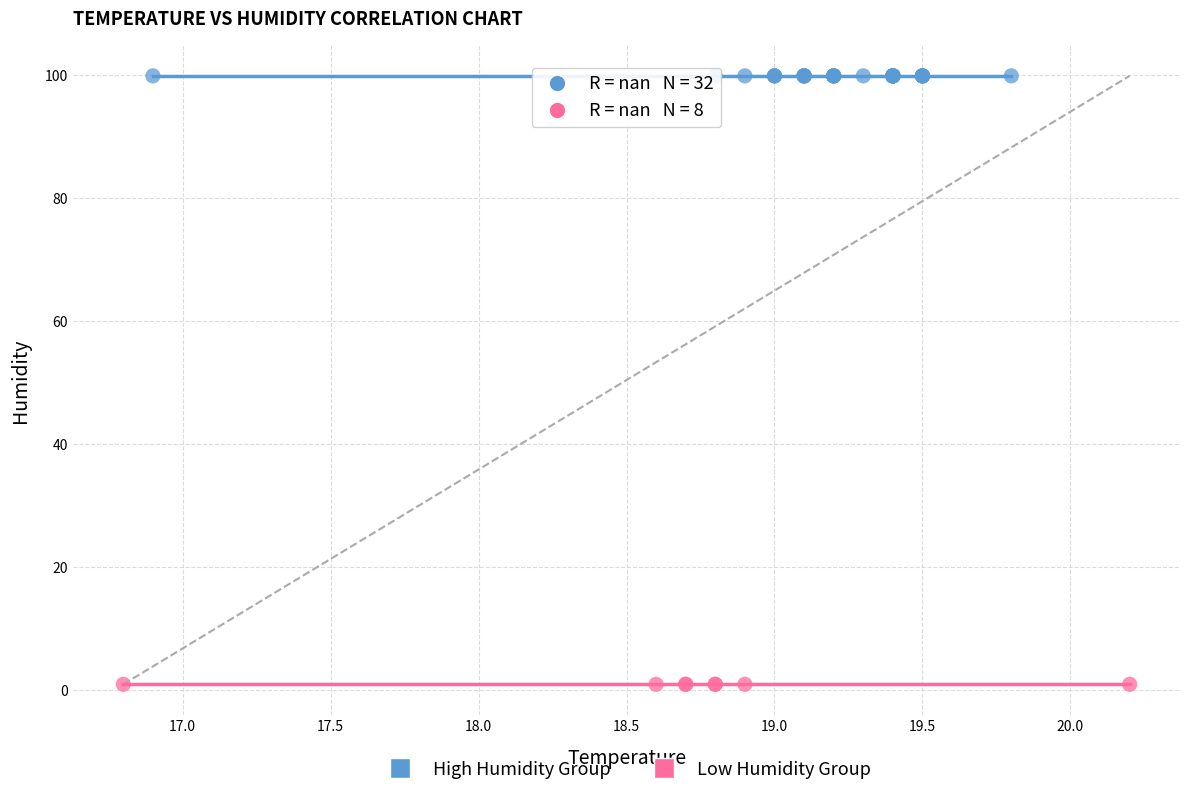

Which series contains the lowest Y value?

Low Humidity Group